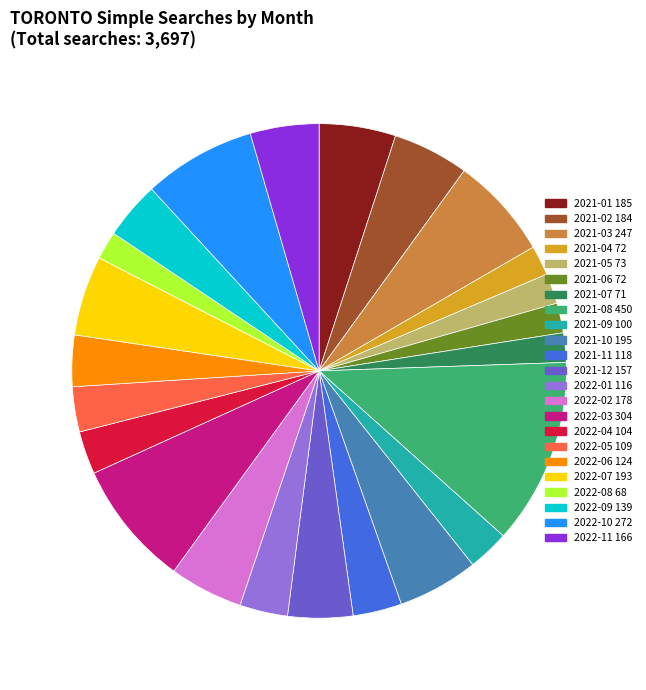

Which slice is the largest?

2021-08